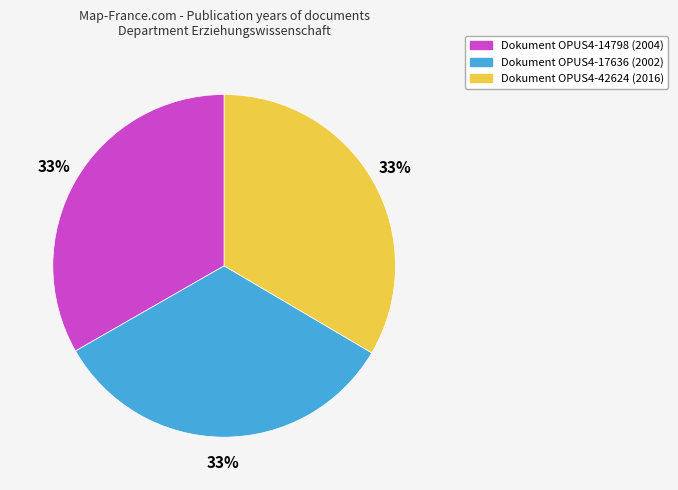

Count the number of slices in the pie.

3